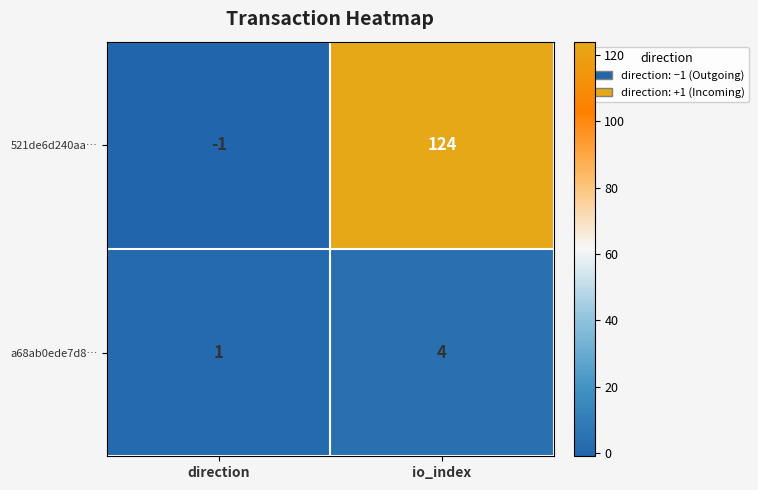

Reading left to right, transcribe all the data shown in this chart.

521de6d240aa…: direction=-1	io_index=124
a68ab0ede7d8…: direction=1	io_index=4